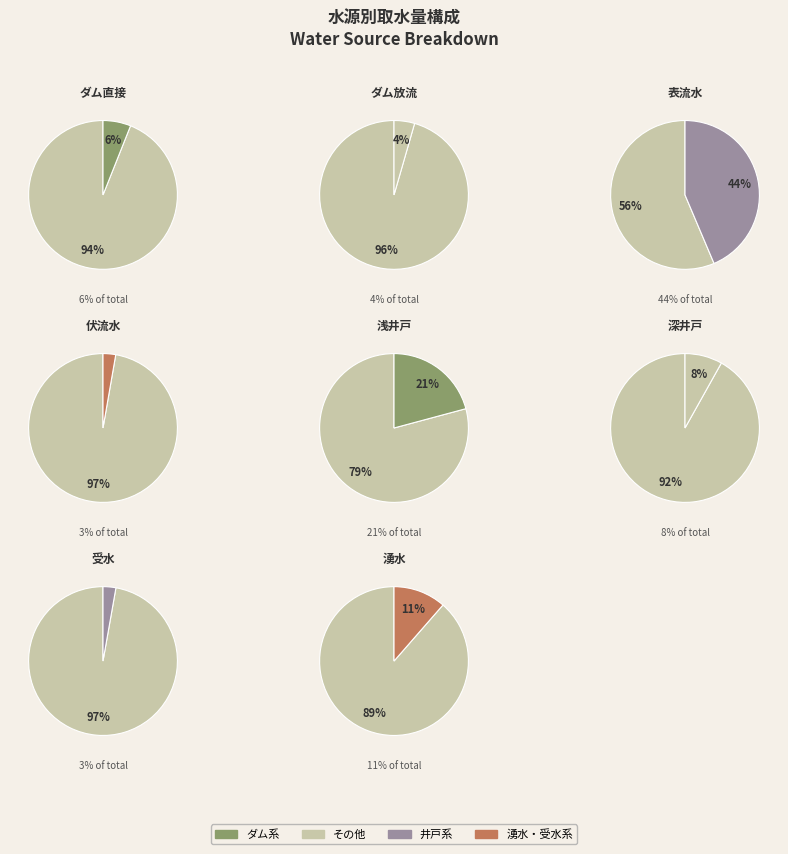

Is it true that 湧水 is 11% of the pie?

True